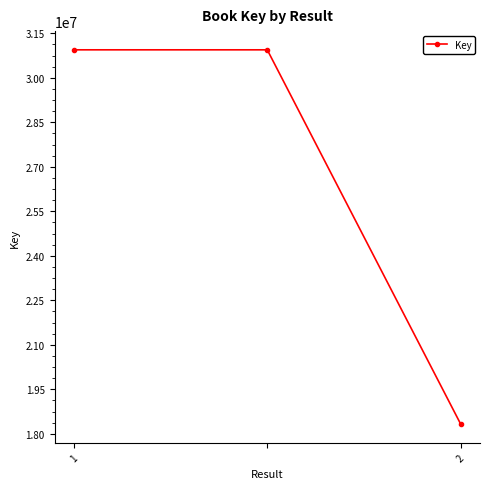

What is the value of the 3rd point from the left?

18331221